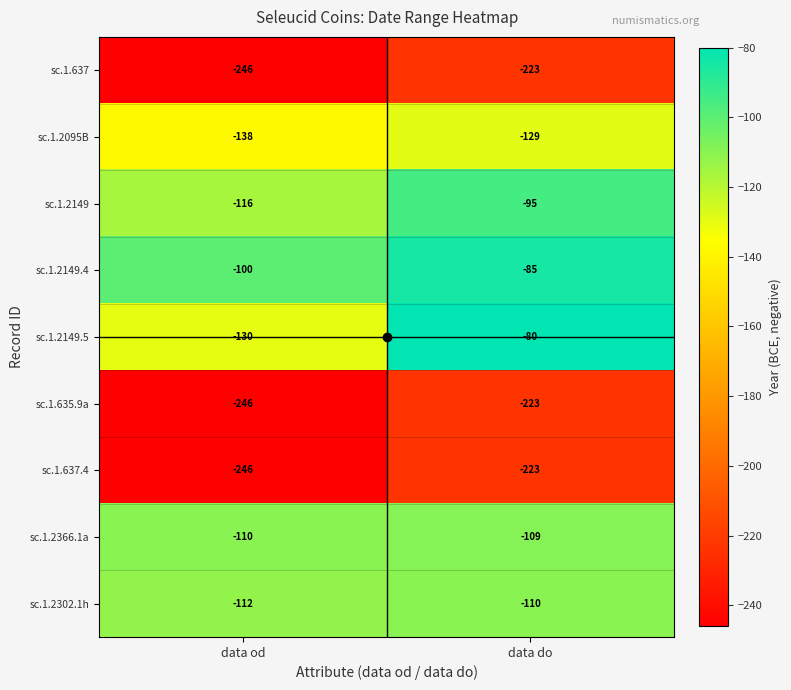

Is it true that sc.1.2149 equals -154 at data do?

False